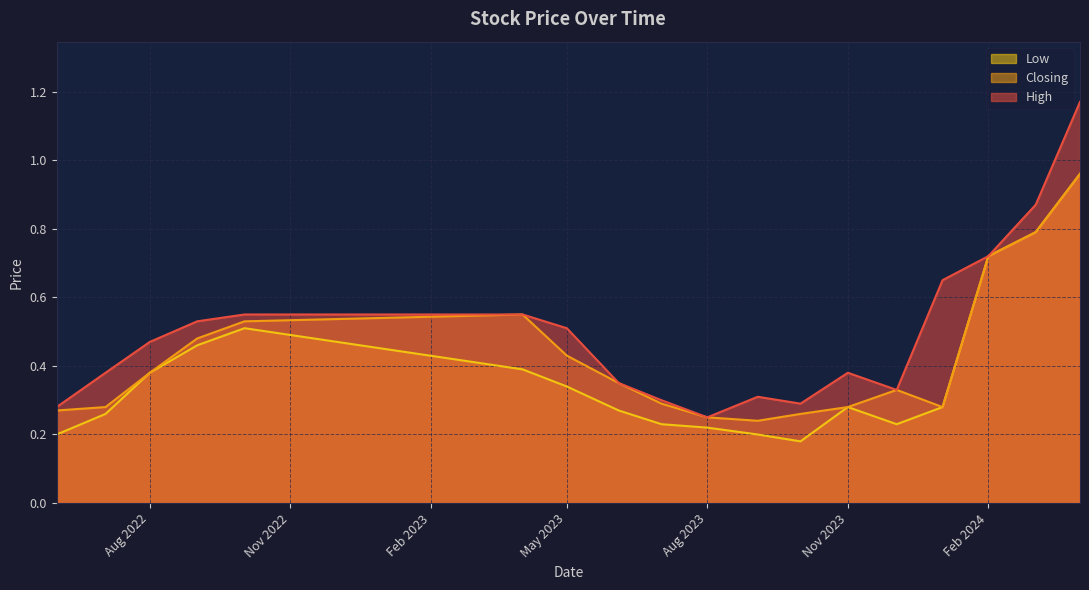

What are all the series names shown in the legend?

Low, Closing, High